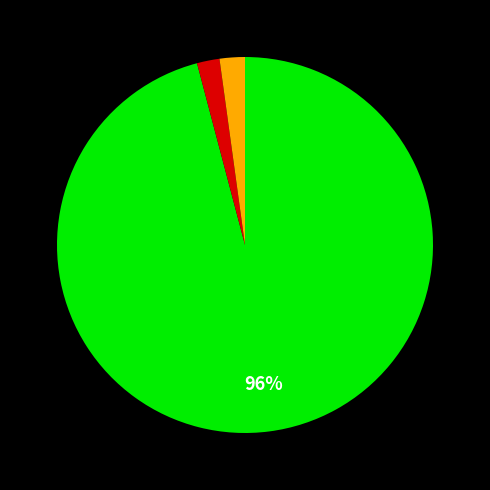

To the nearest percent, what is the difference between the largest and smallest slice percentages?

94%